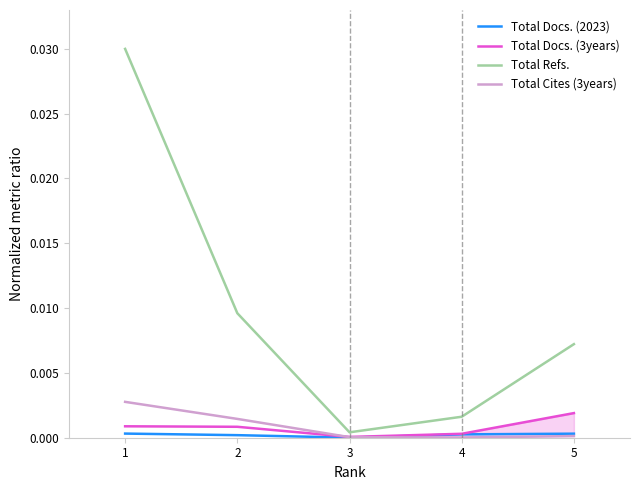

Reading right to left, list all the values displayed in this chart.

Total Docs. (2023): 0.0	0.0	0.0	0.0	0.0
Total Docs. (3years): 0.0	0.0	0.0	0.0	0.0
Total Refs.: 0.0	0.0	0.0	0.0	0.0
Total Cites (3years): 0.0	0.0	0.0	0.0	0.0